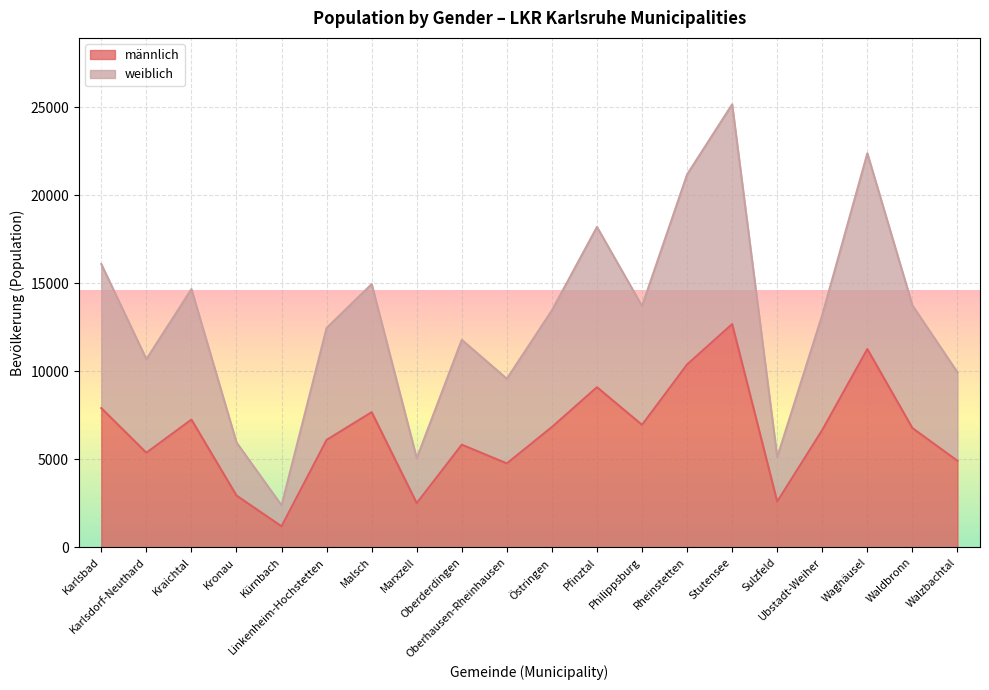

Read the weiblich value at Walzbachtal, to the nearest 50.

9950